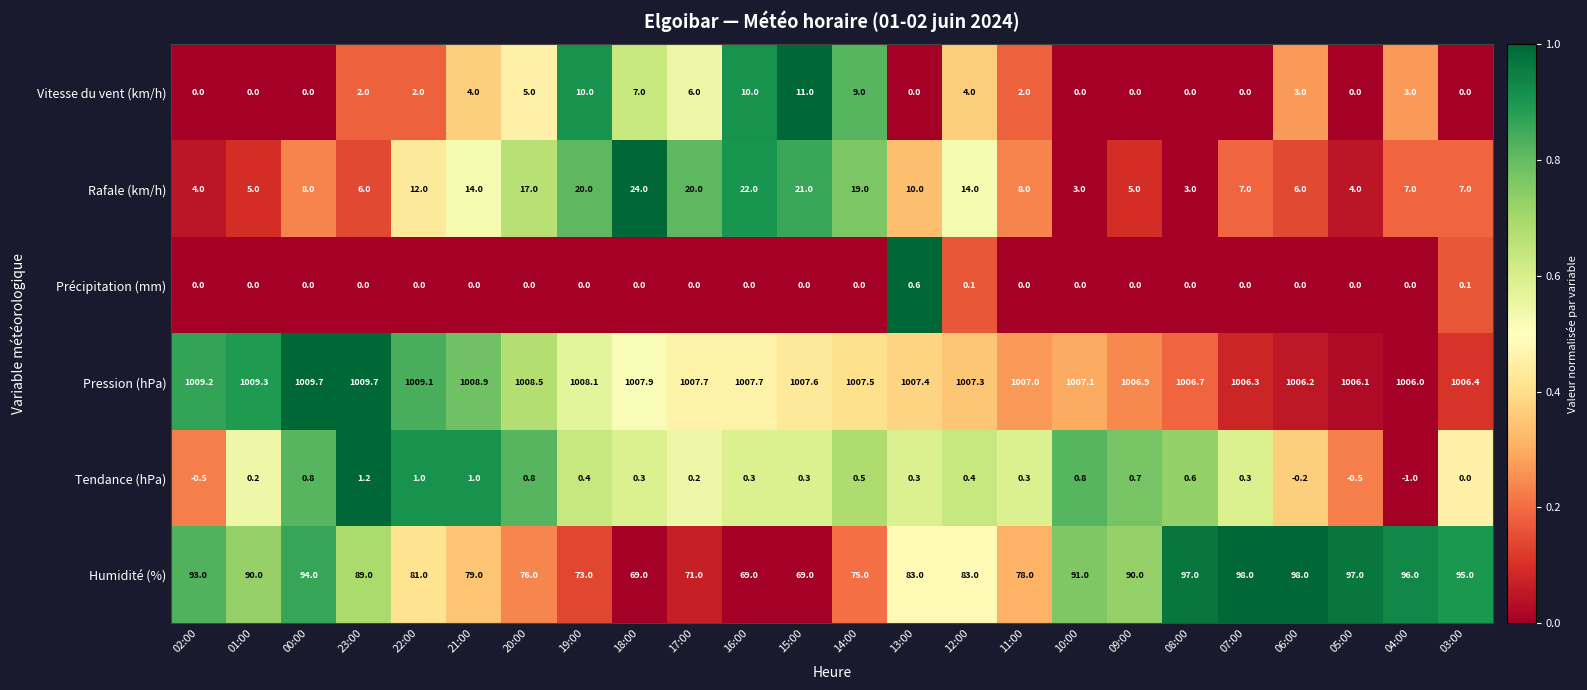

List the series in order of their peak value, lowest first.

Précipitation (mm), Tendance (hPa), Vitesse du vent (km/h), Rafale (km/h), Humidité (%), Pression (hPa)